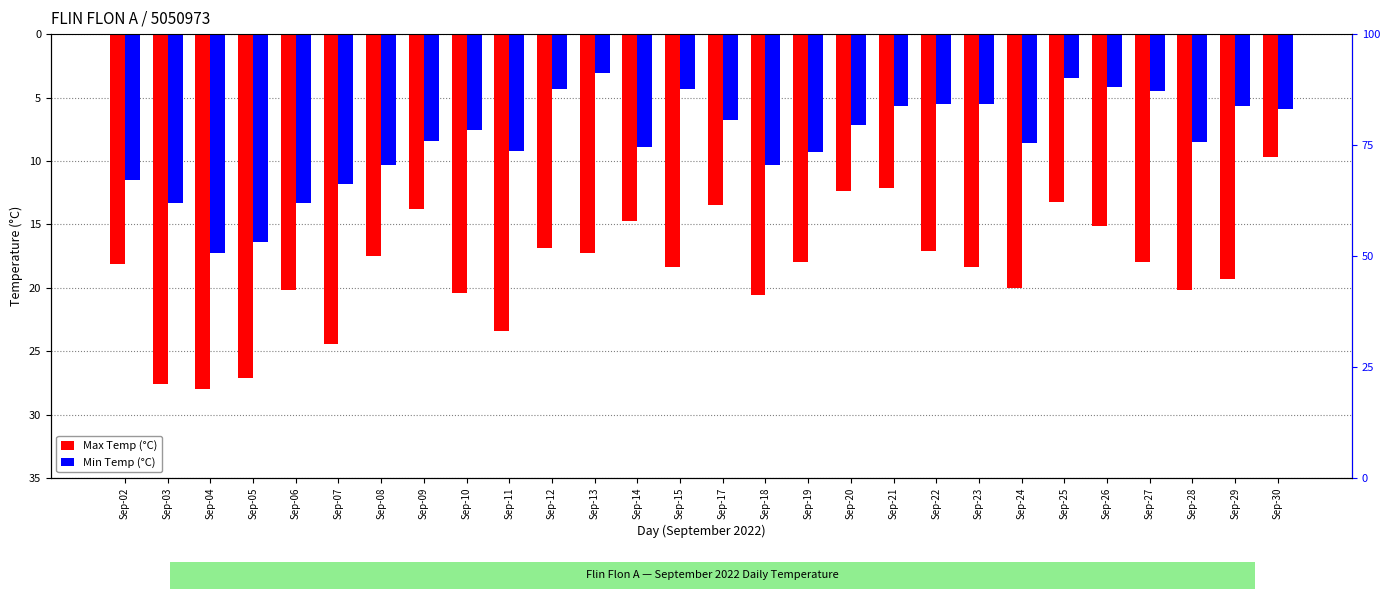

Is it true that Min Temp (°C) equals -9.2 at Sep-11?

True